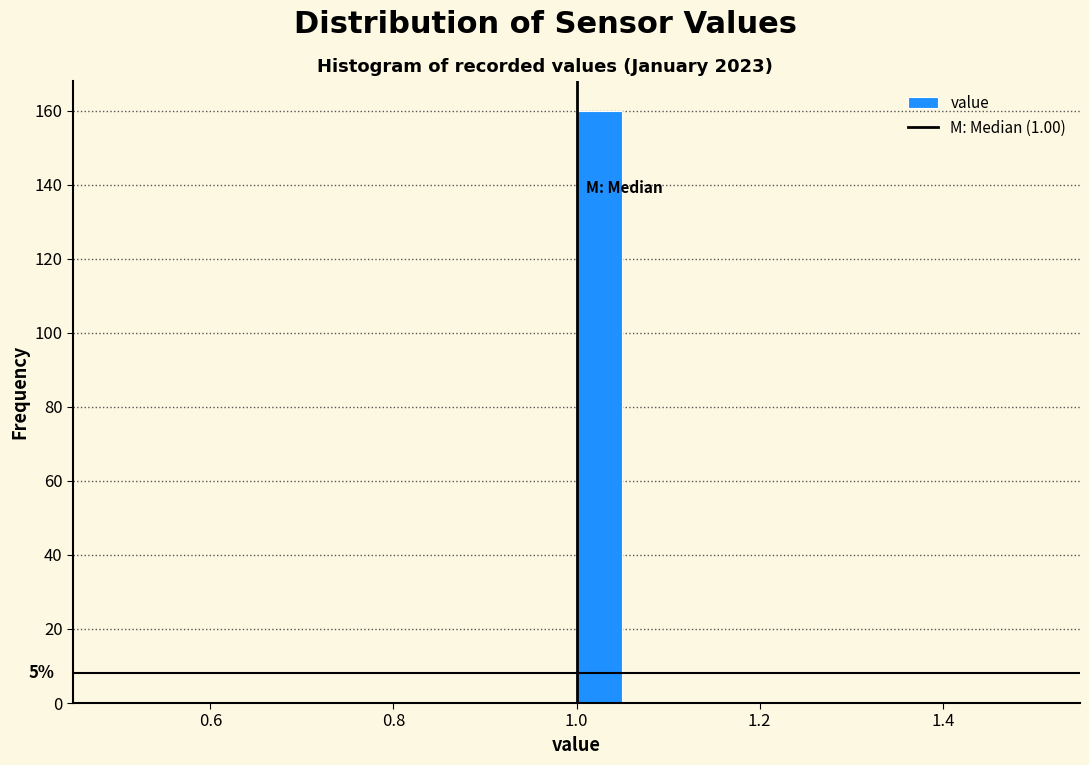

Read against the x-axis, roughly where is the centre of the tallest bar?

1.02